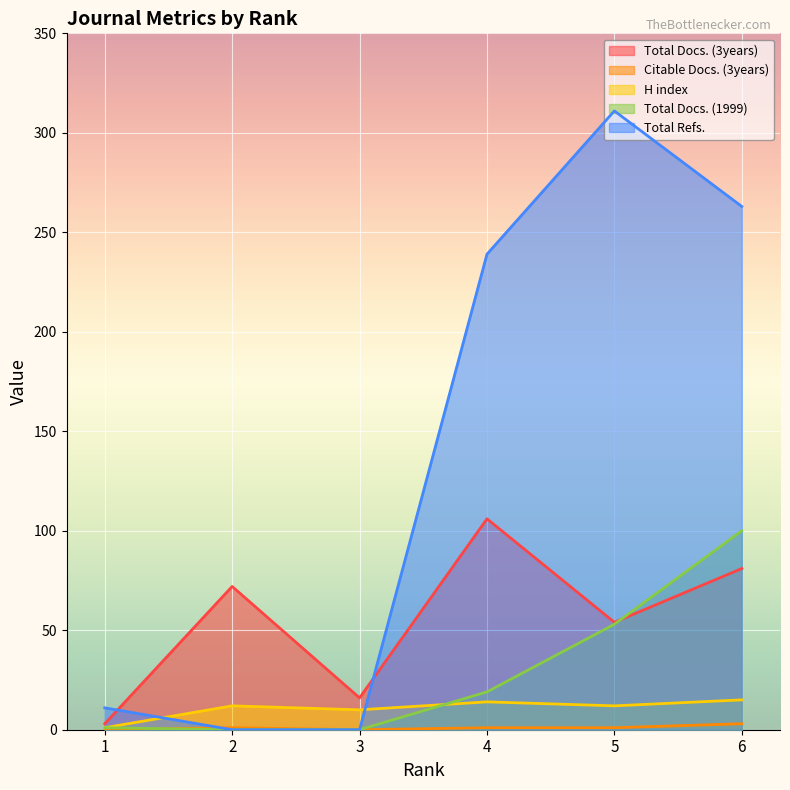

What is the difference between the maximum and second lowest values in the Total Docs. (1999) series?

100